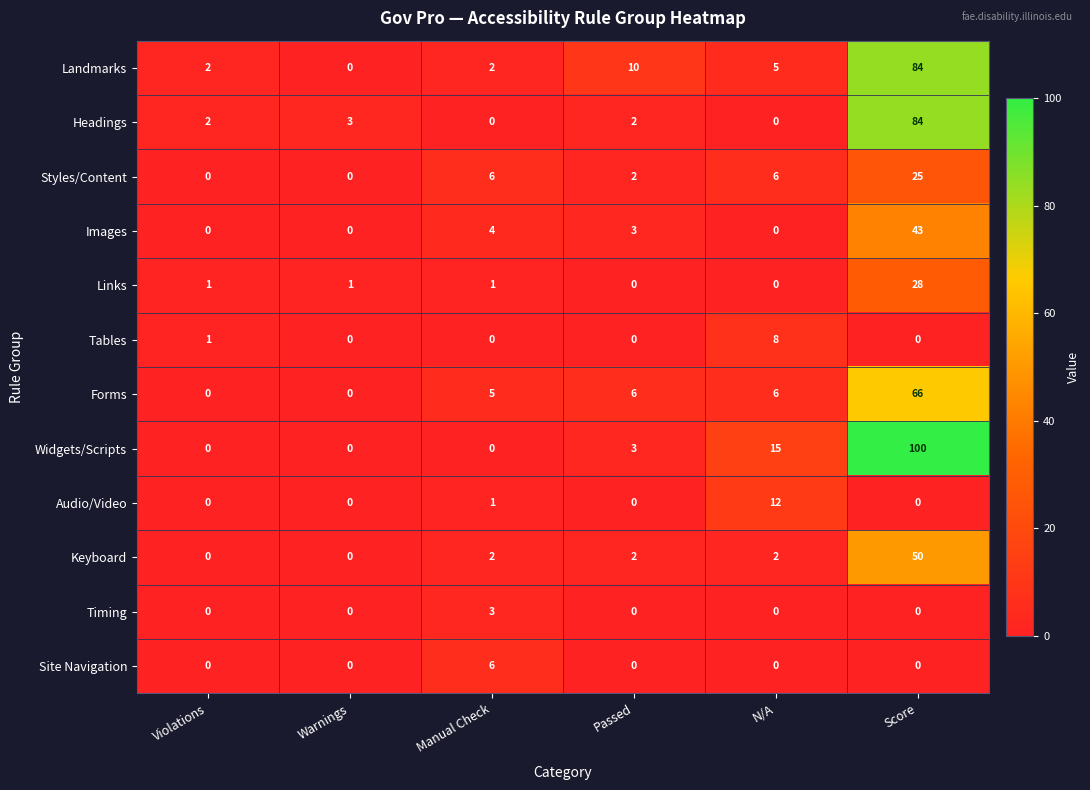

Which series has the largest range (max minus min)?

Widgets/Scripts